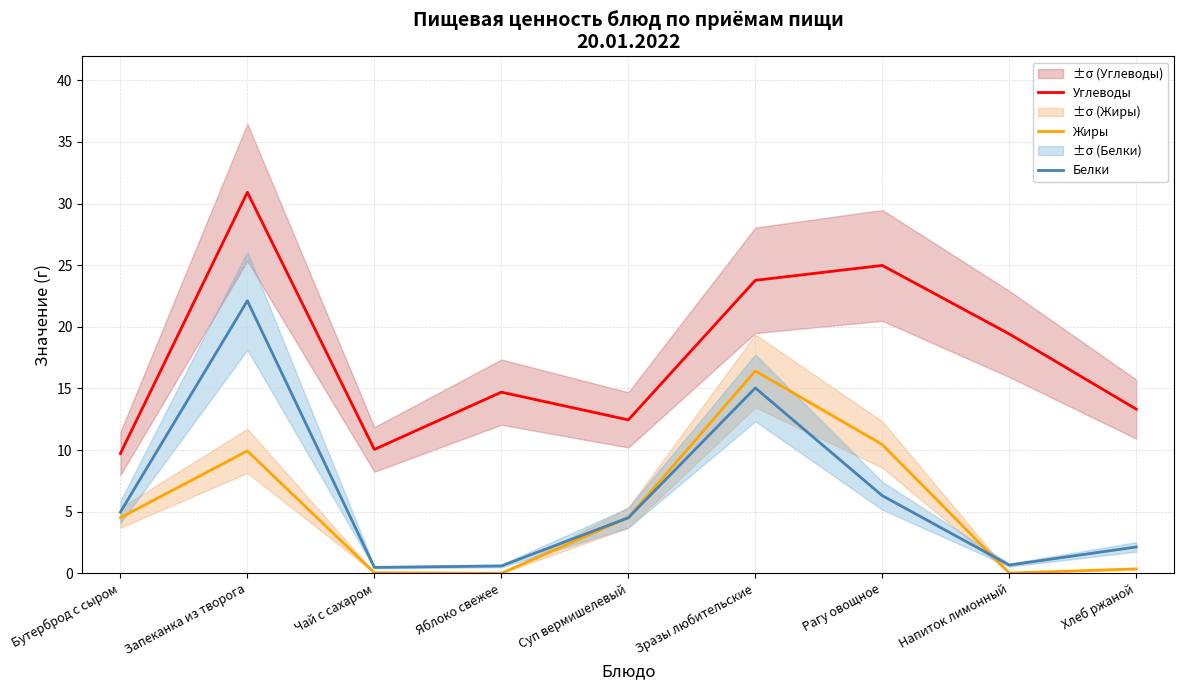

What position from the right is Запеканка из творога?

8